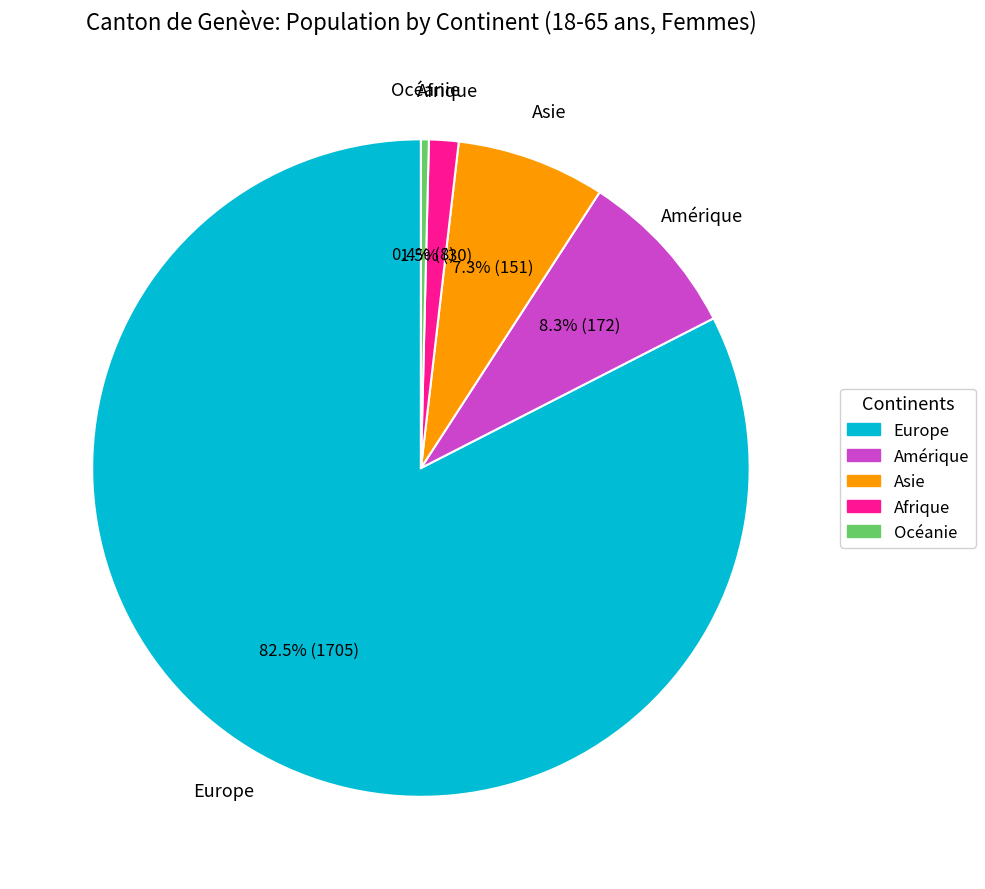

How much of the chart is everything except Amérique?

91.7%